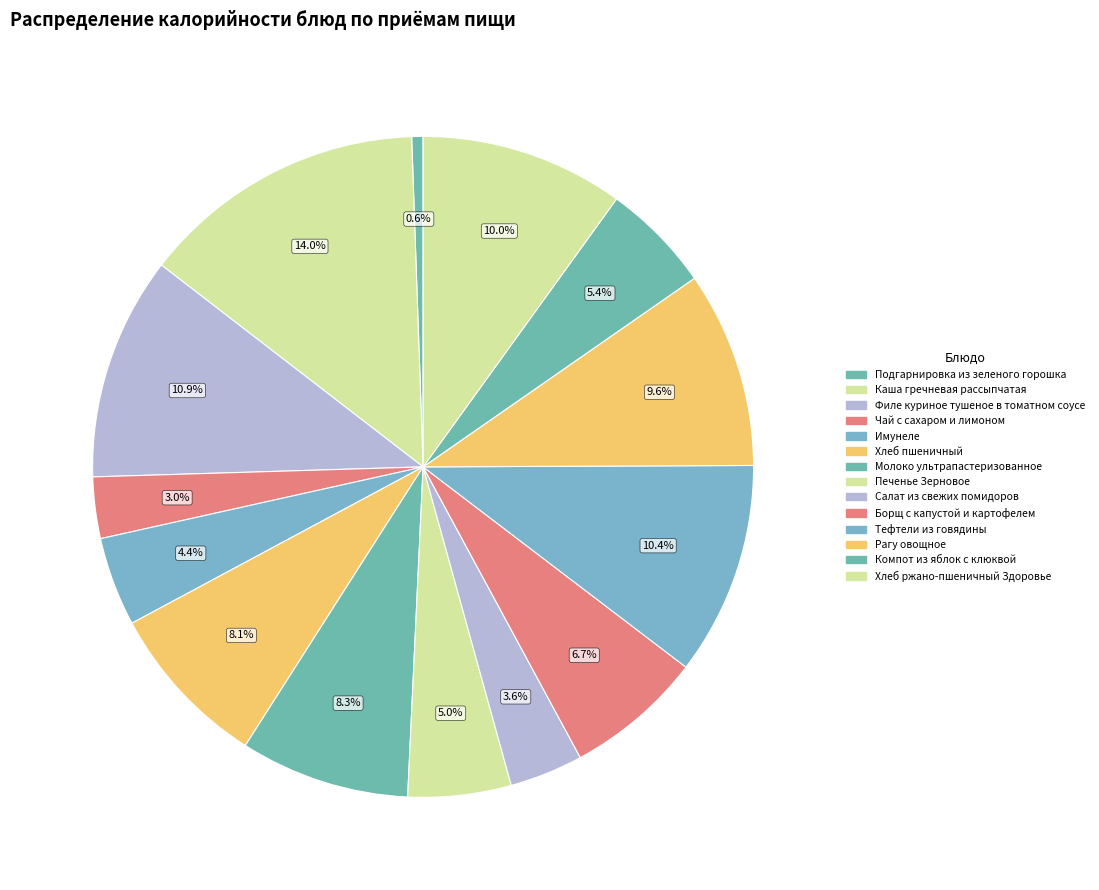

Does any single category account for the majority?

No